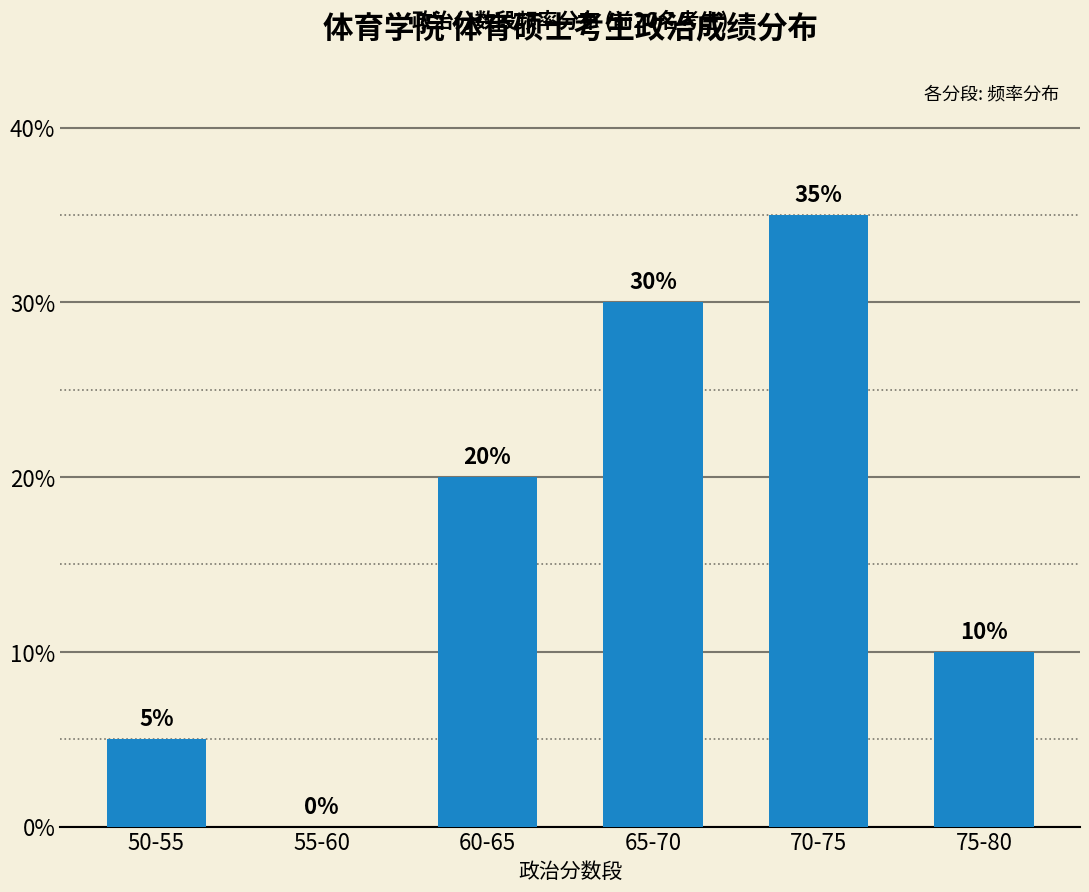

True or false: the data shows 0.3 at 65-70.

True